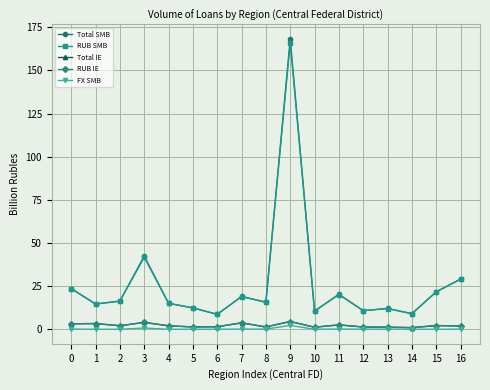

Which series has the largest range (max minus min)?

Total SMB